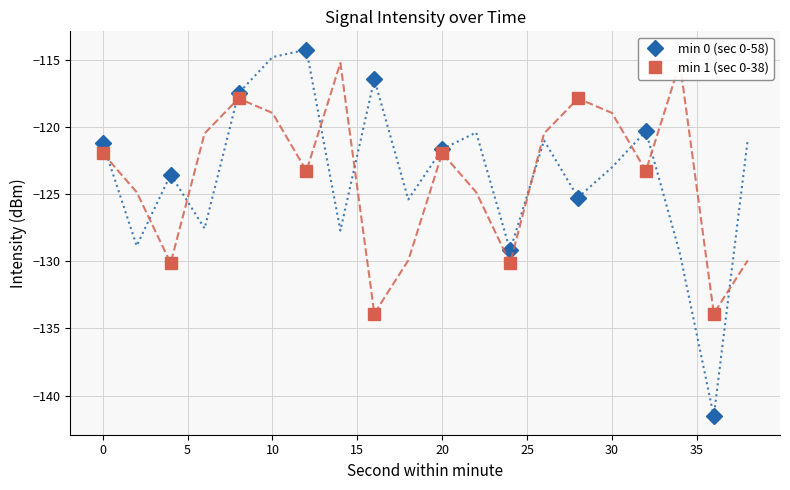

List the series in order of their overall mean, highest first.

min 0 (sec 0-58), min 1 (sec 0-38)